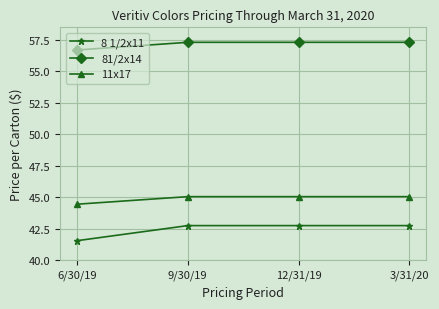

How many distinct data groups are displayed?

3